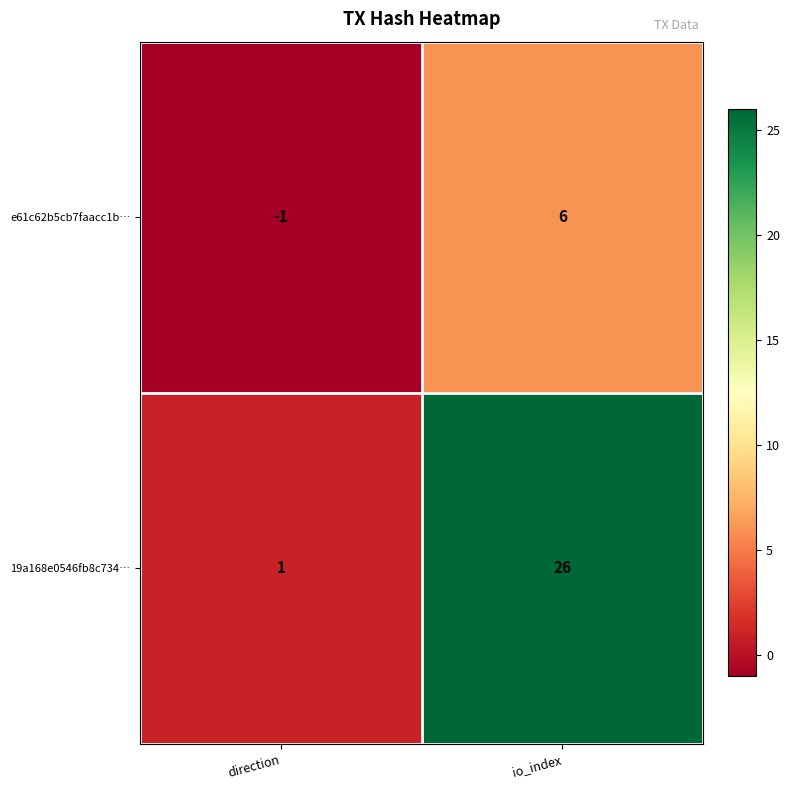

True or false: e61c62b5cb7faacc1b… has a value of 6 at io_index.

True